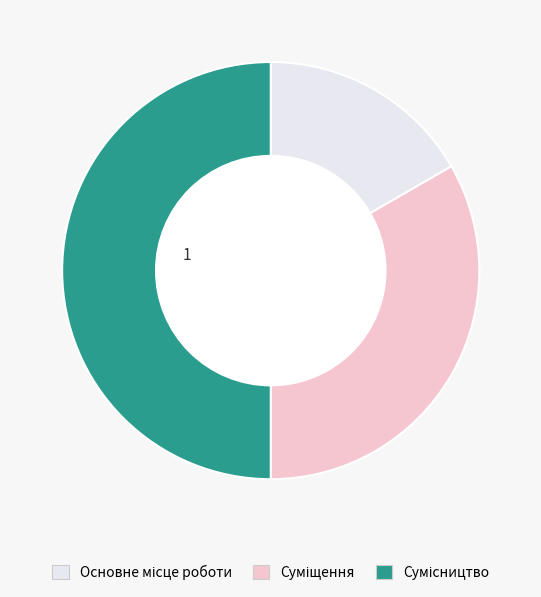

How many slices are in this pie chart?

3